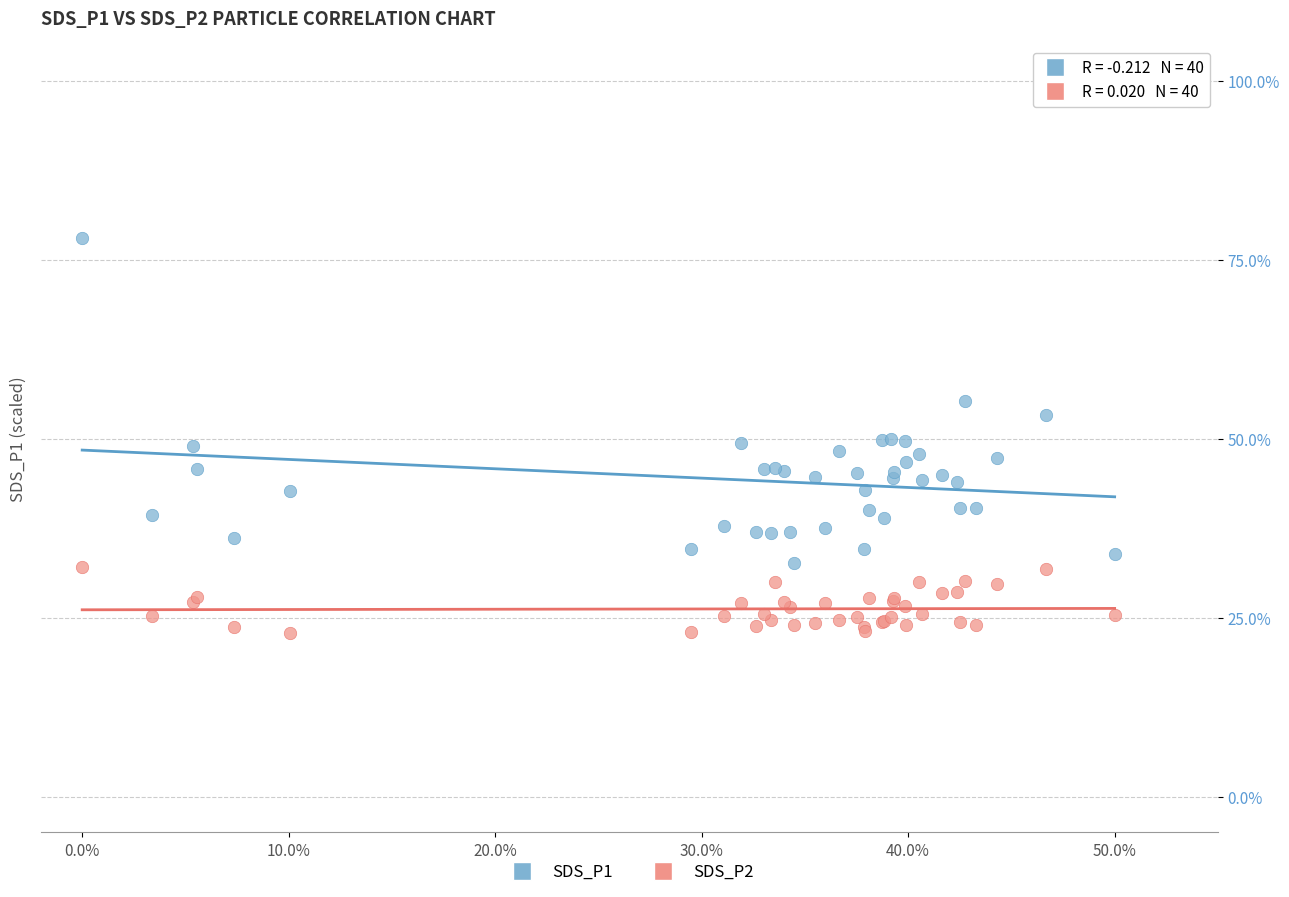

What are all the series names shown in the legend?

SDS_P1, SDS_P2